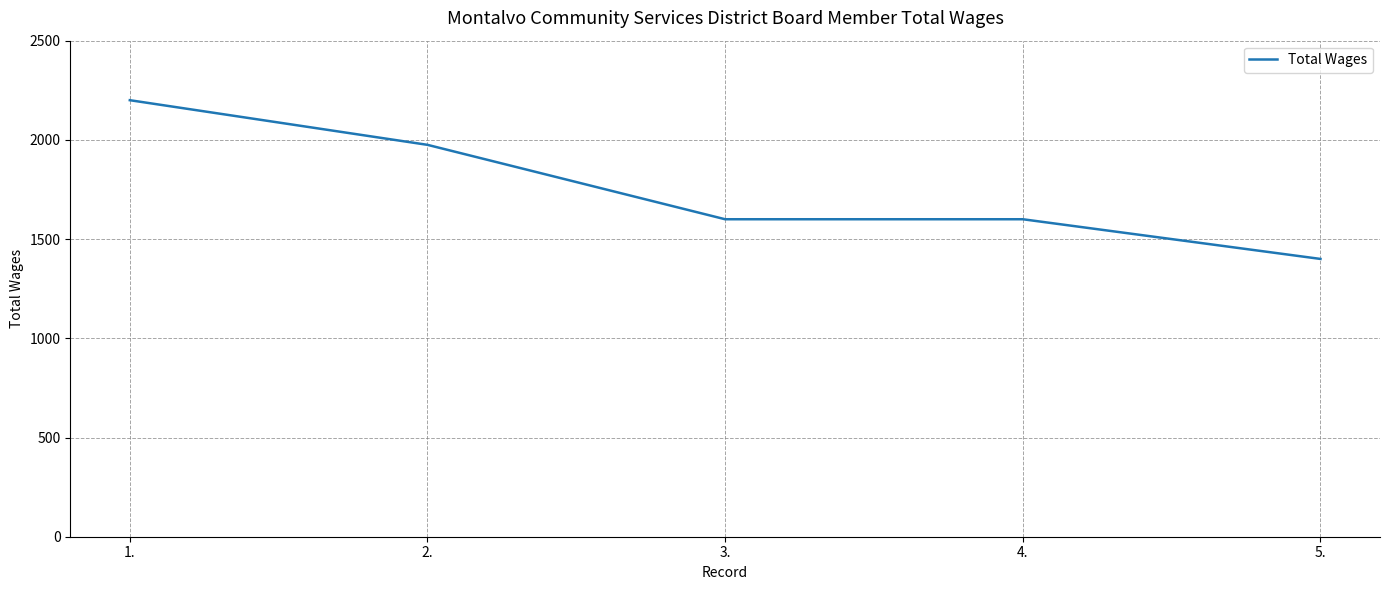

What is the average value?

1755